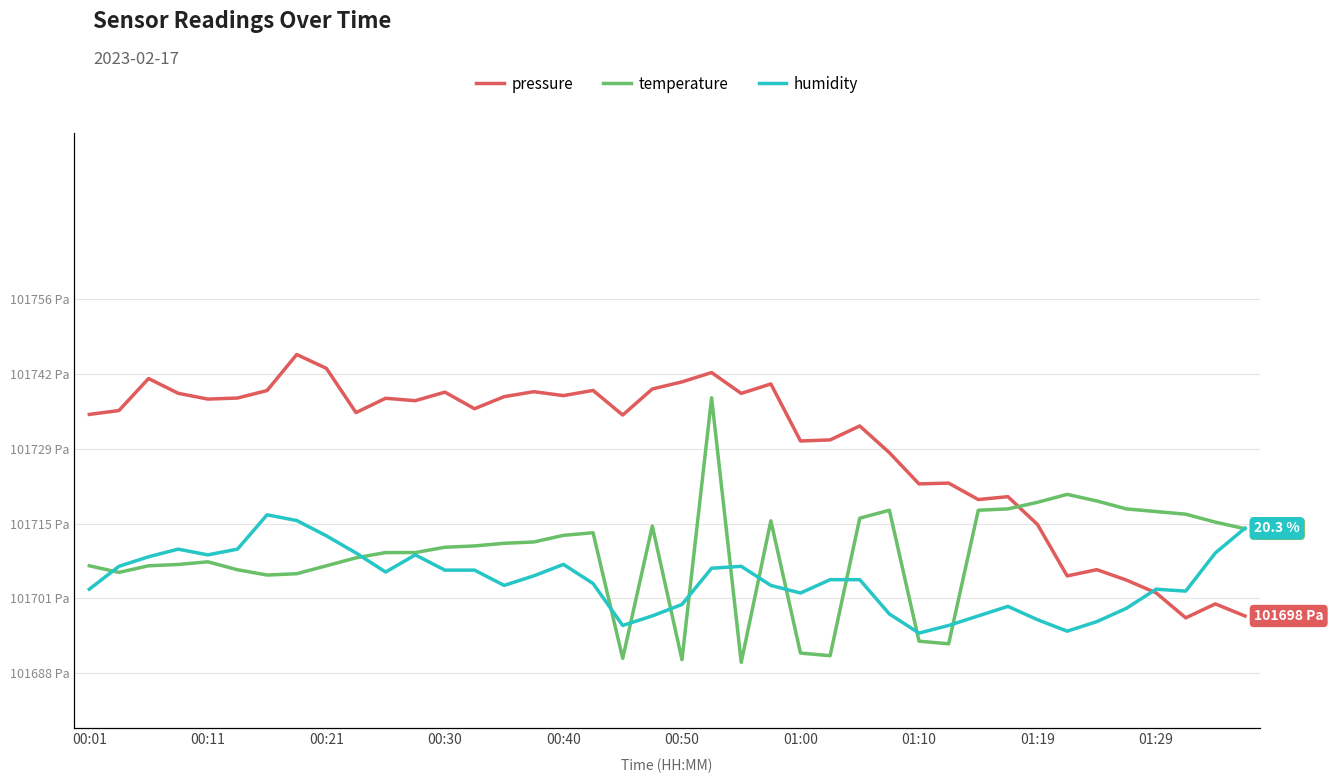

What is the sum of all pressure values?

4069161.6